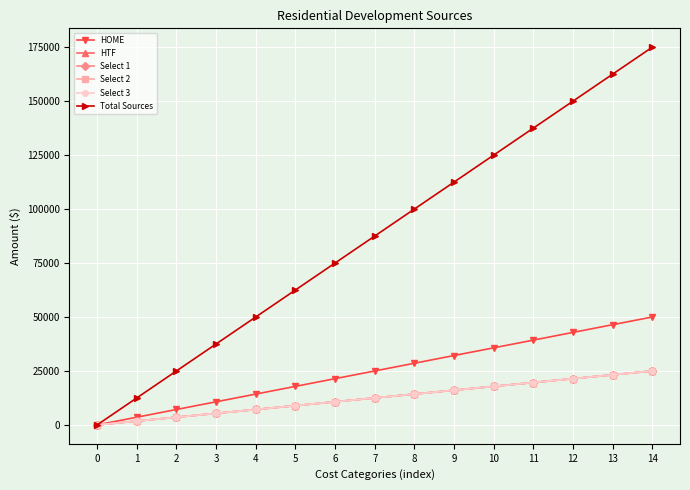

True or false: Select 3 and HOME cross at least once.

False